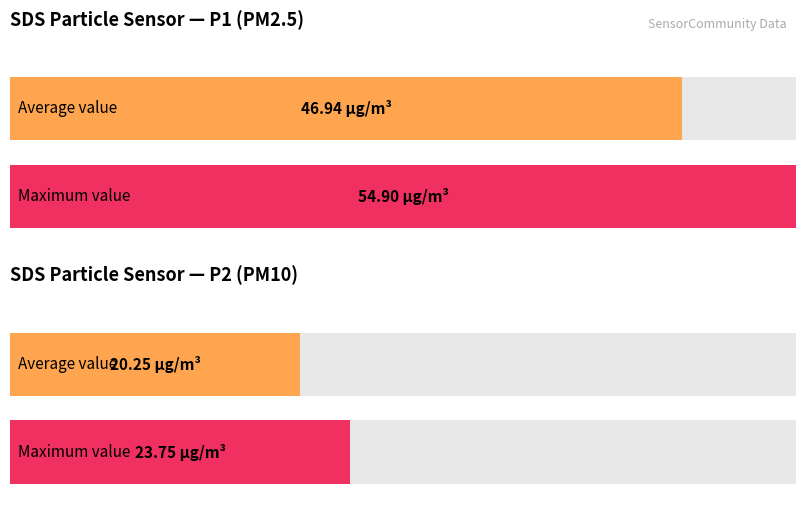

Between SDS_P1 and SDS_P2, which is larger?

SDS_P1